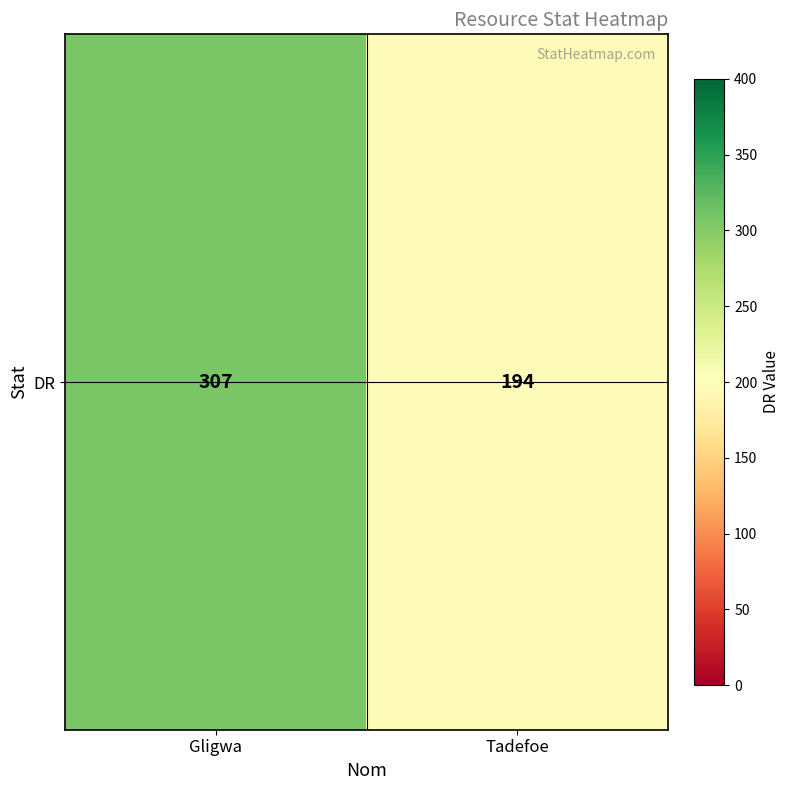

Read the value at Gligwa, to the nearest 50.

300